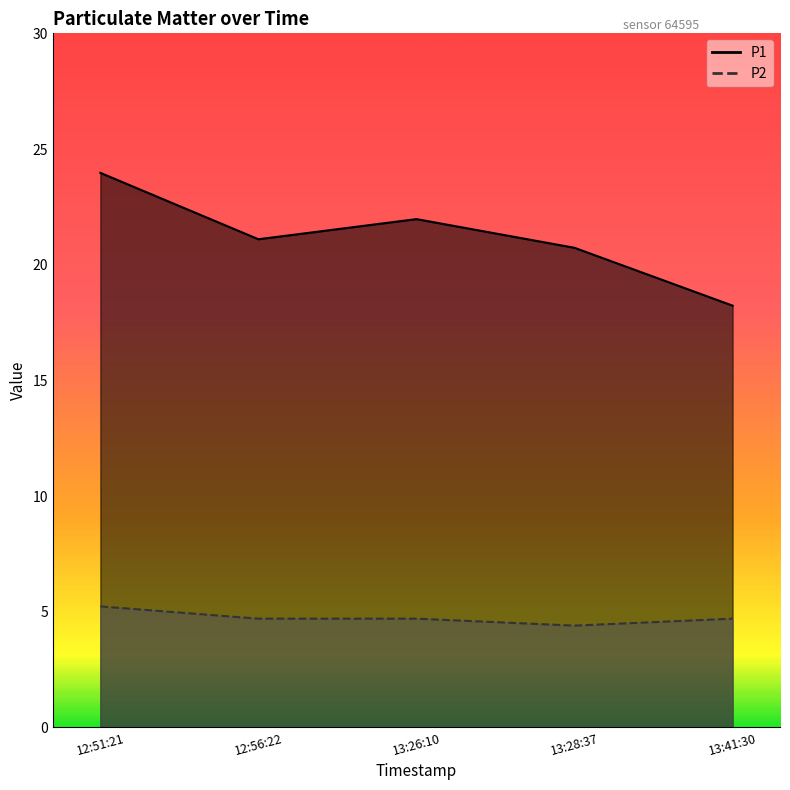

At how many categories does at least one series exceed 21?

3